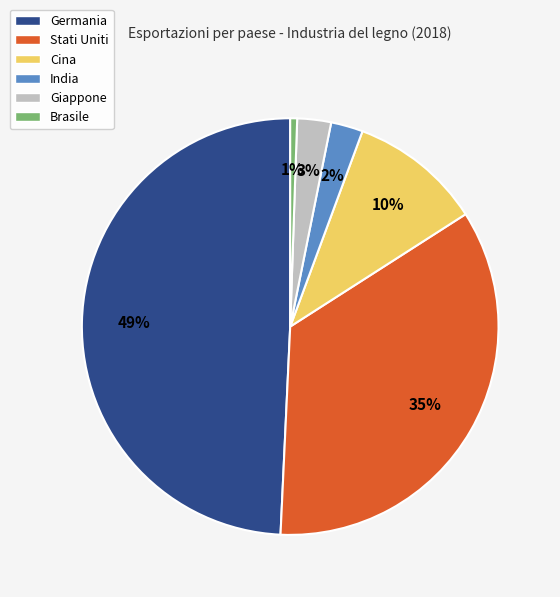

What percentage is the Giappone slice, to the nearest percent?

3%